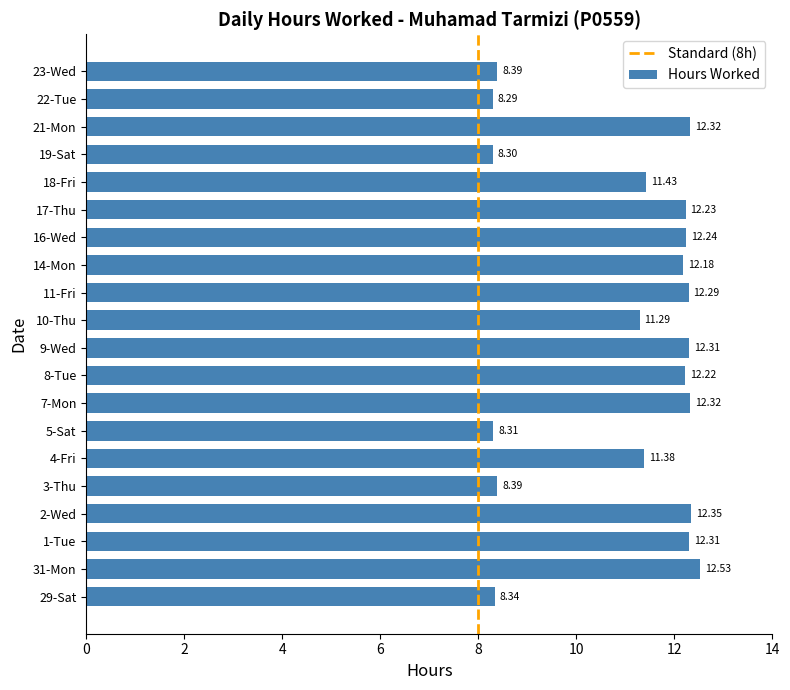

The chart shows a value of 12.2 at 16-Wed. True or false?

True